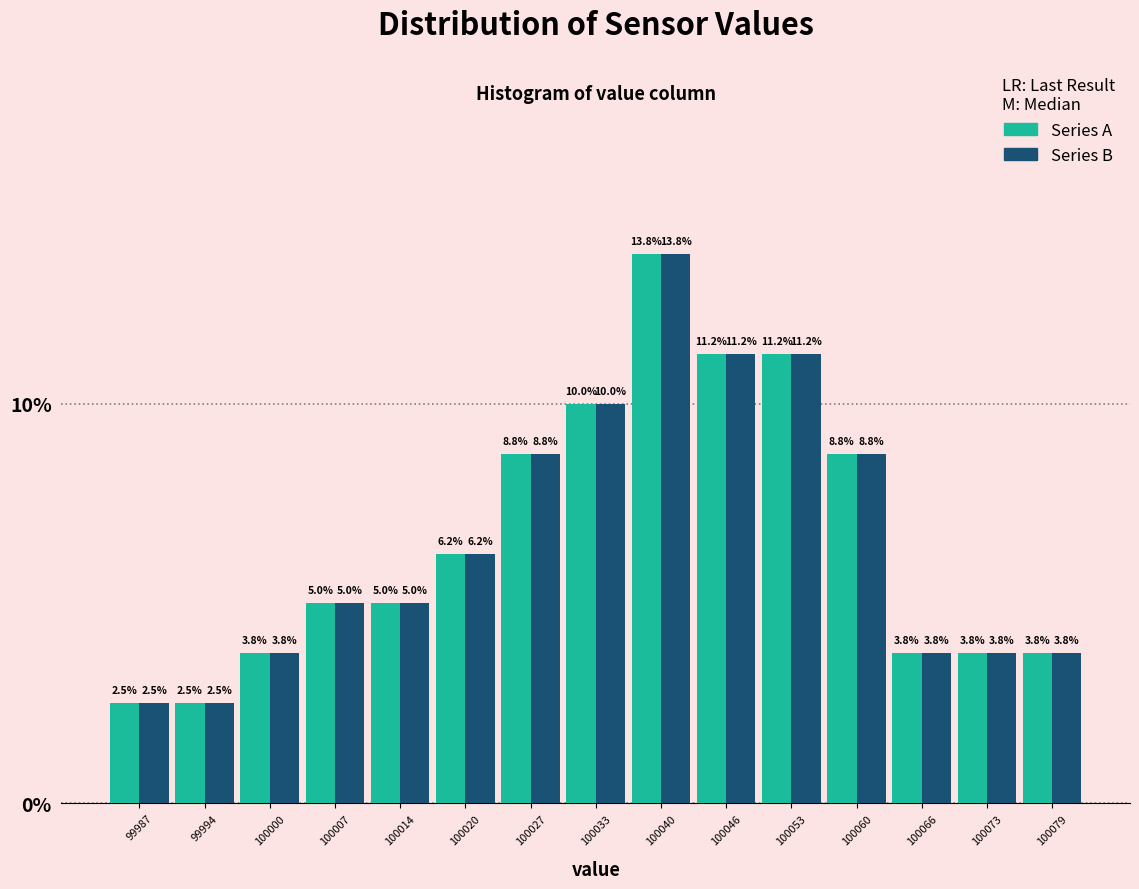

What is the height of the Series B bar covering 100057 to 100063 on the x-axis? The bar edges are not printed on the chart, so give them approximately, as read against the axis.

8.8